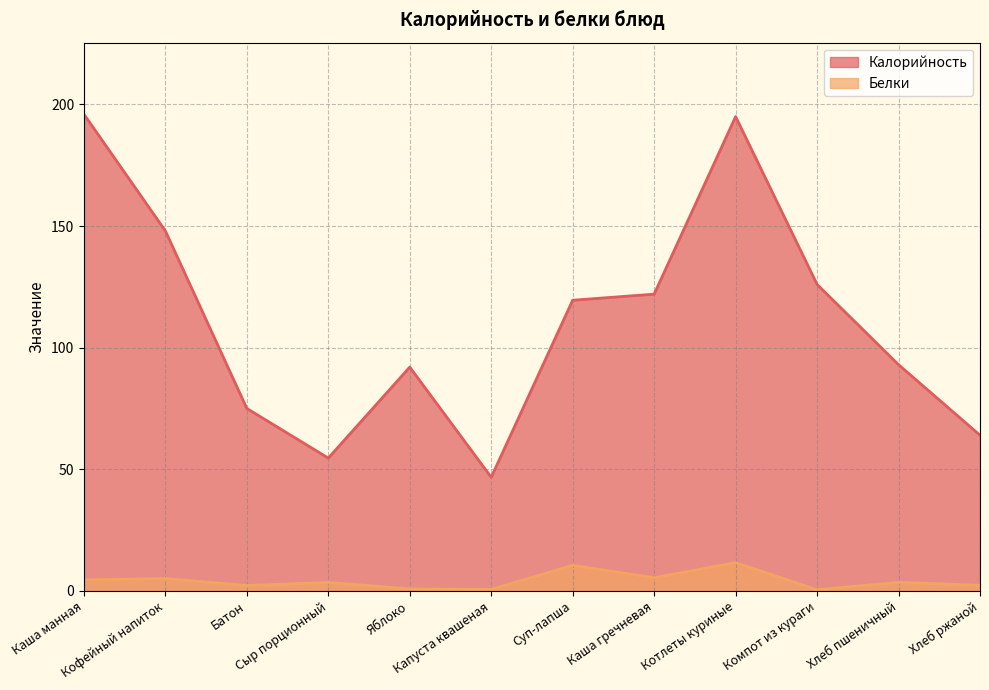

What is the total value across all series at Компот из кураги?

126.4